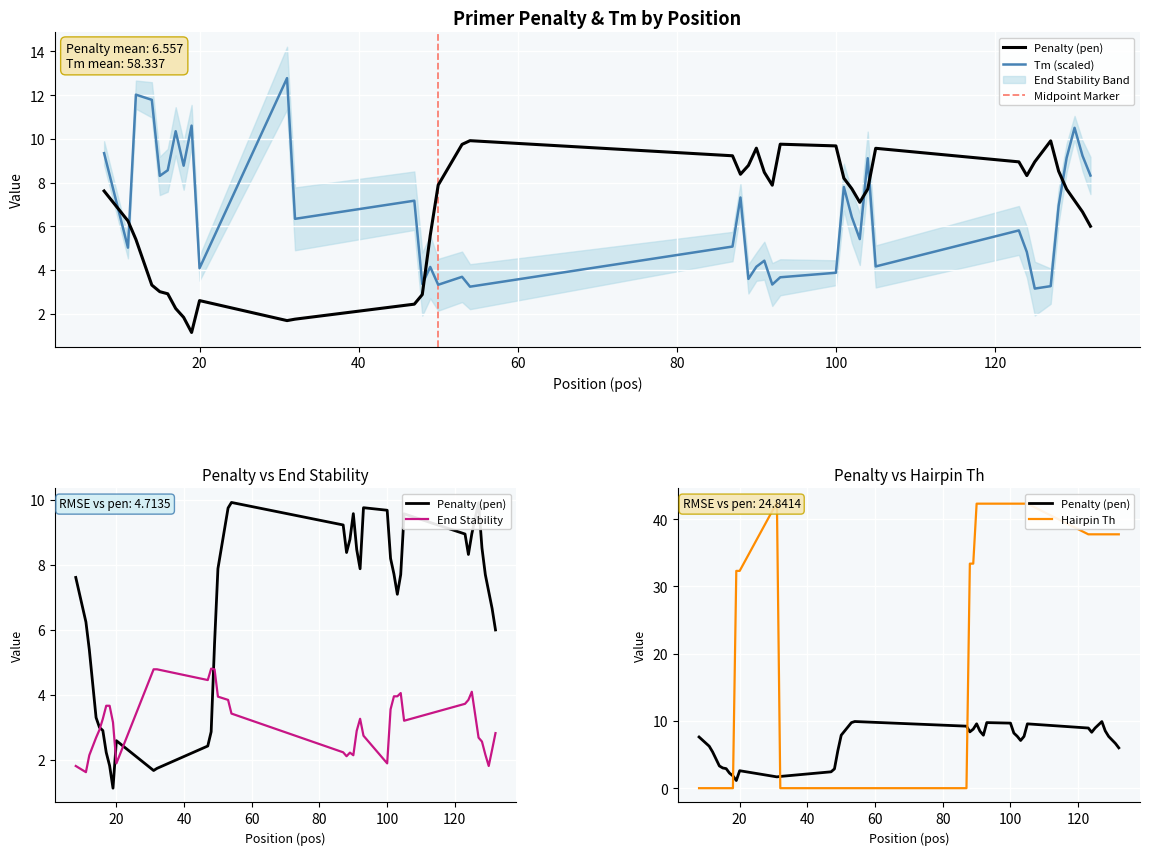

The value of PRIMER_RIGHT_0_HAIRPIN_TH at 14 is 27.7. True or false?

False